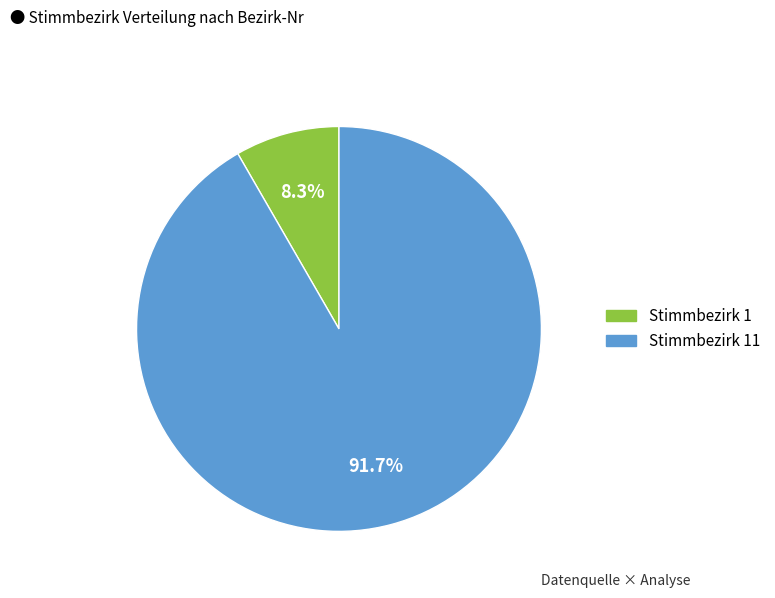

Does any single category account for the majority?

Yes